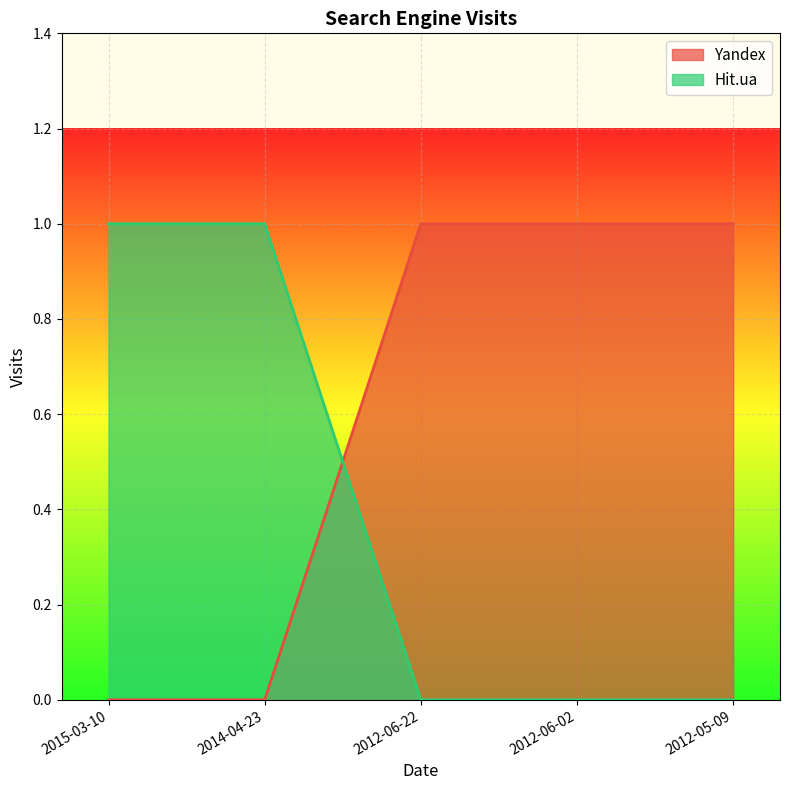

Between 2012-06-22 and 2012-06-02, which series saw the biggest shift?

Yandex